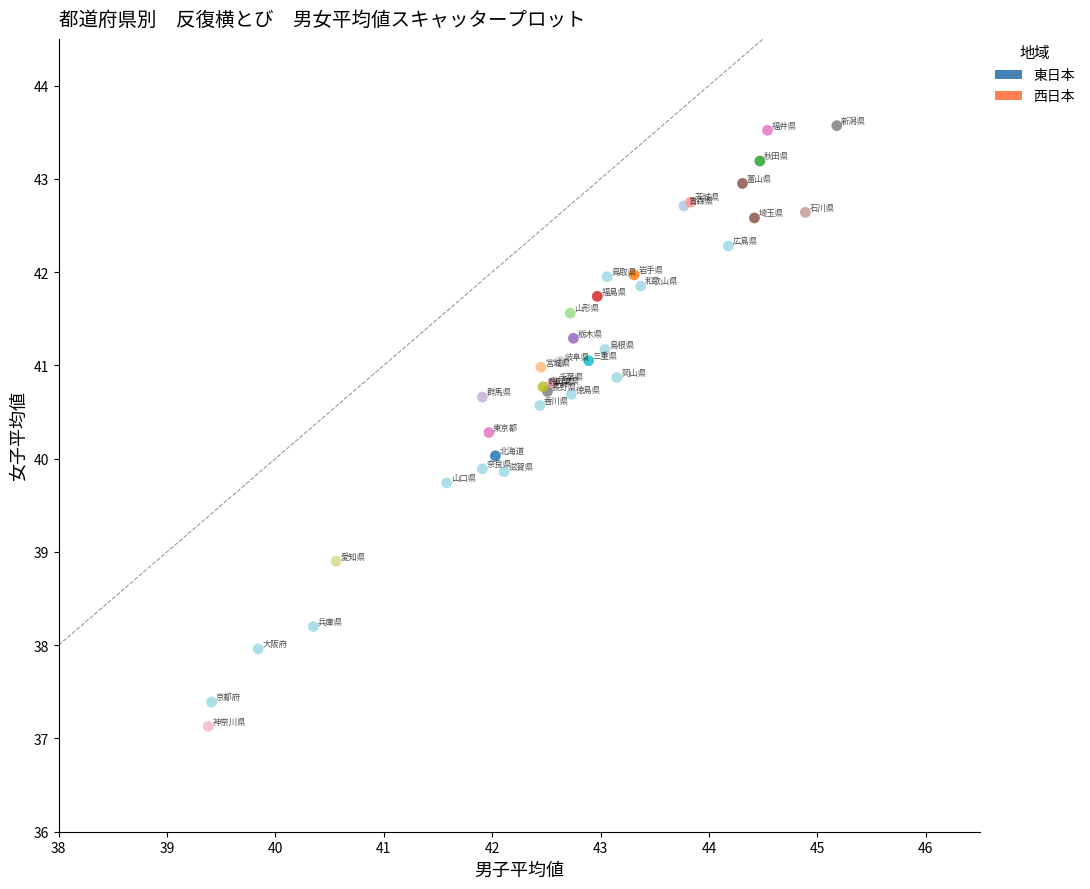

Which series contains the lowest Y value?

東日本